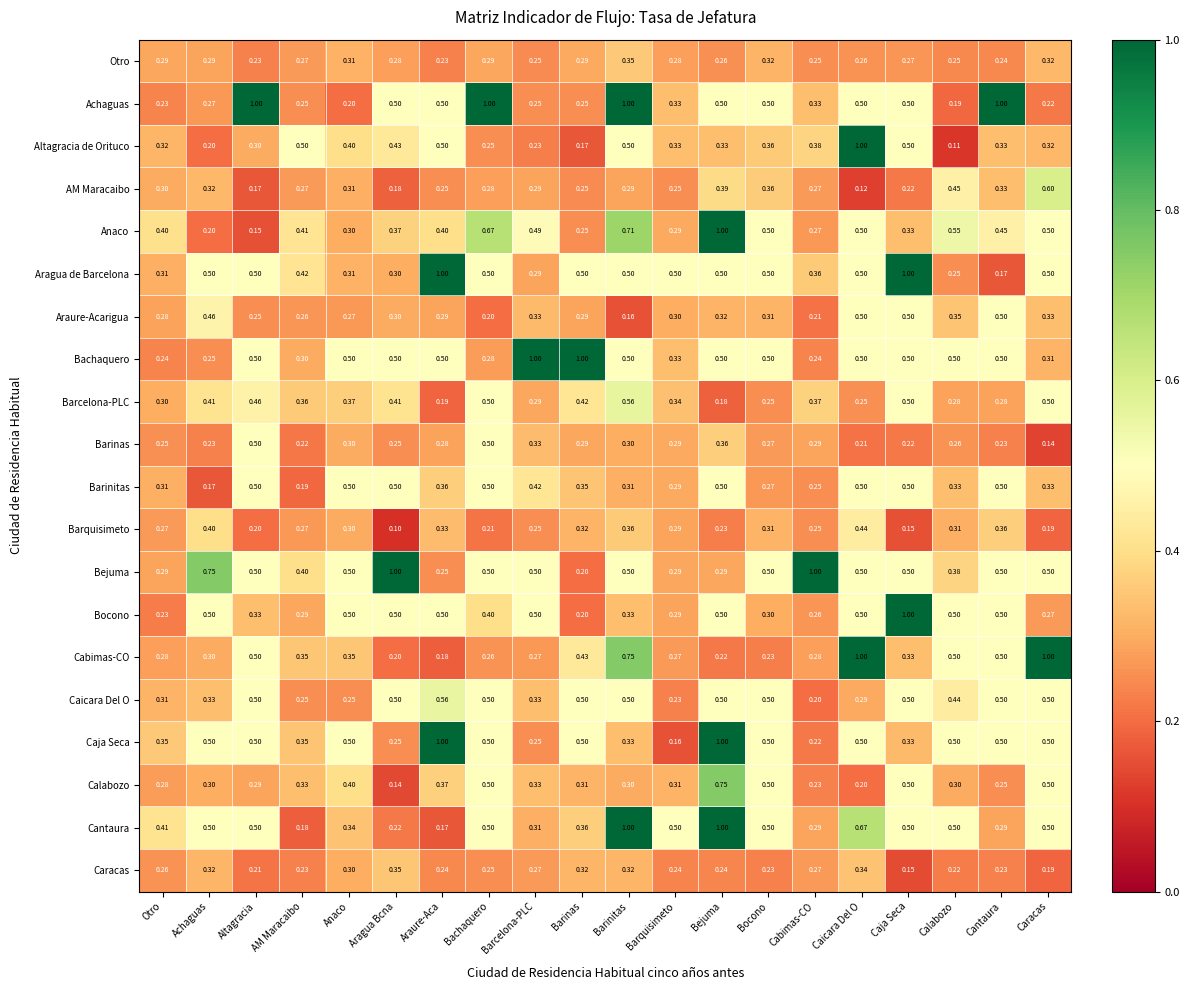

Which label corresponds to the smallest value in the chart?

Aragua Bcna